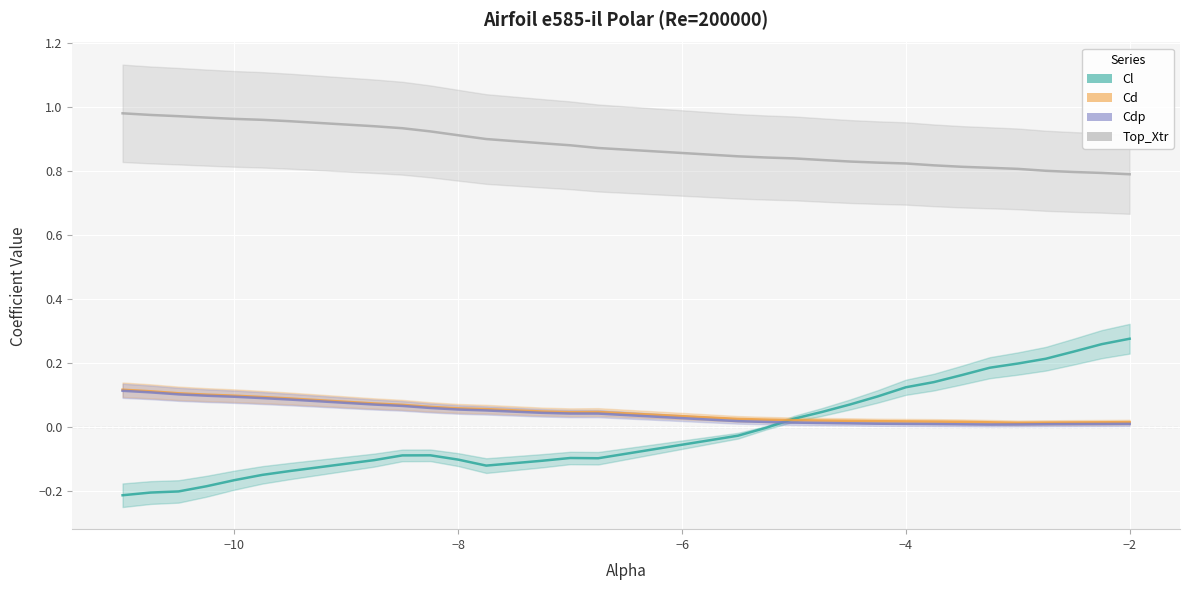

What is the minimum value shown in the chart?

-0.2